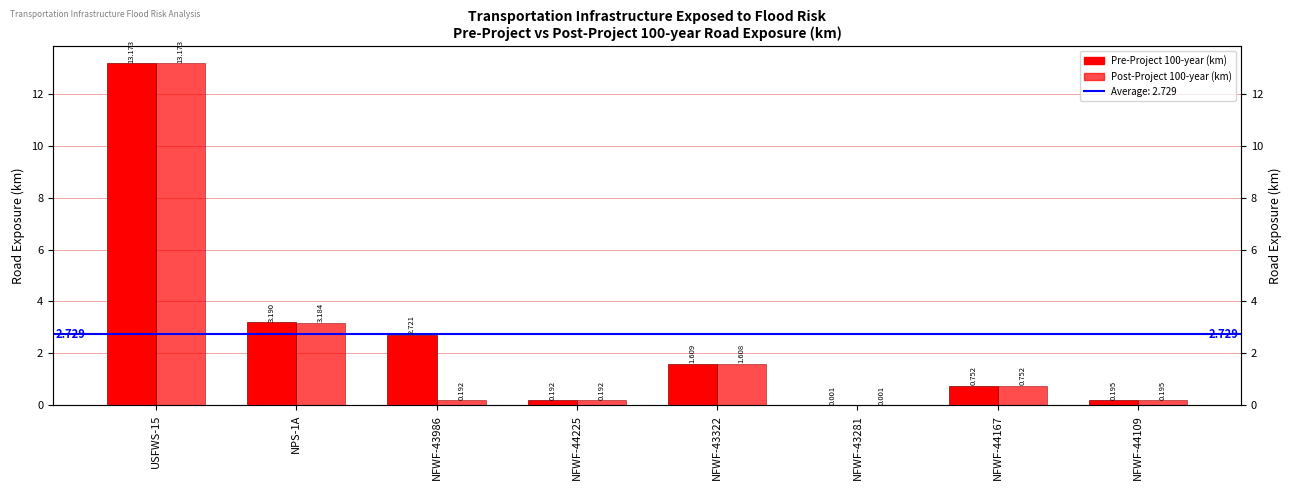

What position from the right is NFWF-44167?

2